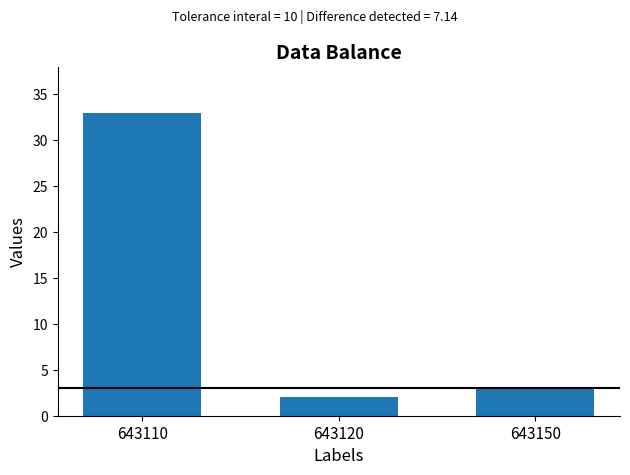

What is the maximum value shown in the chart?

33